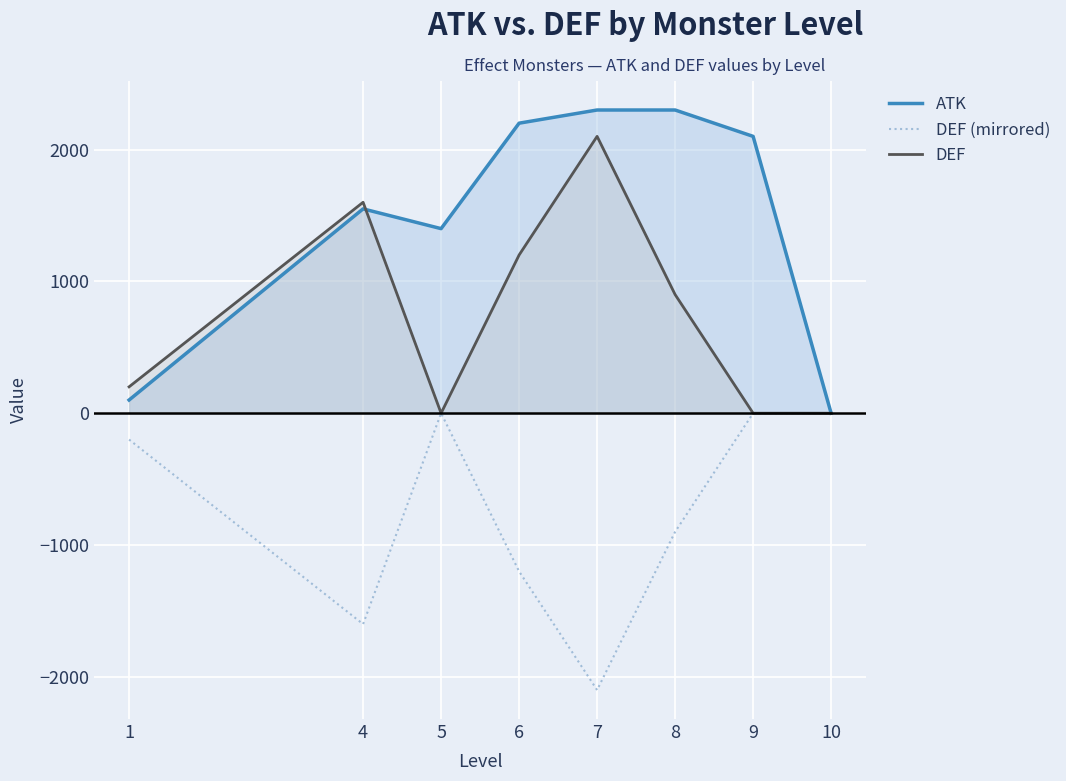

Which category has the highest value across all series?

7